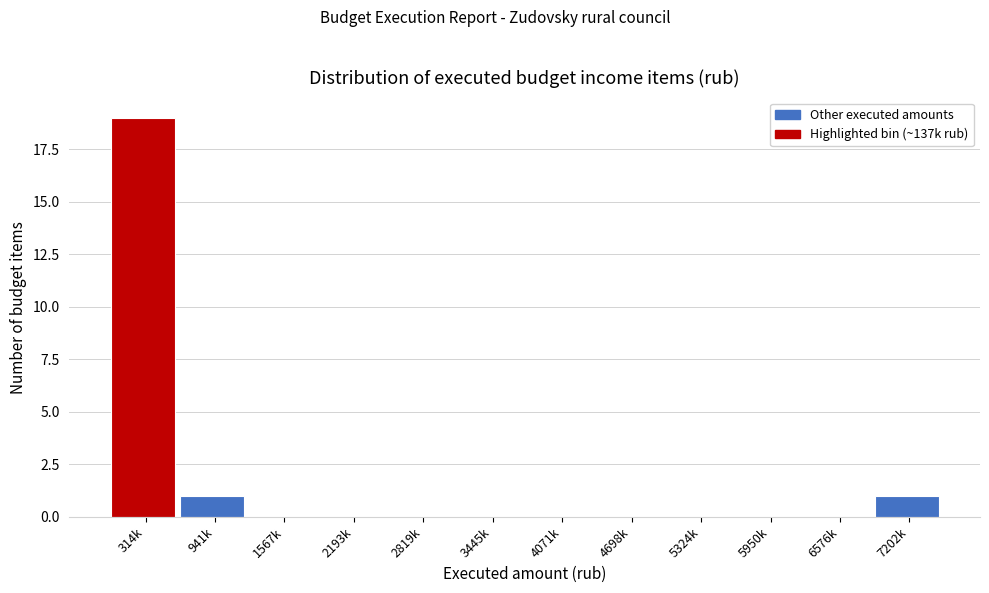

Reading left to right, transcribe all the data shown in this chart.

314k=19	941k=1	1567k=0	2193k=0	2819k=0	3445k=0	4071k=0	4698k=0	5324k=0	5950k=0	6576k=0	7202k=1